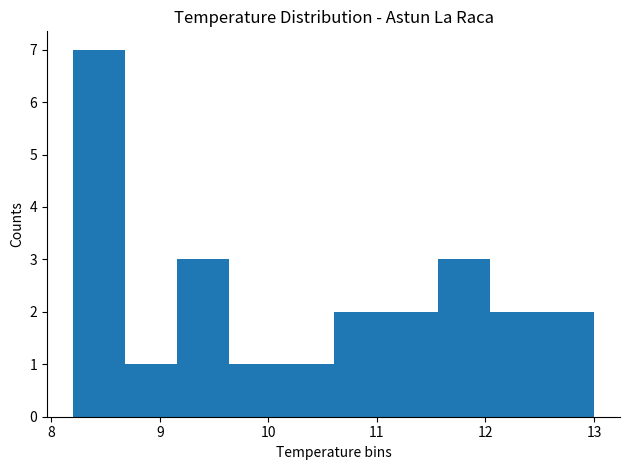

How tall is the bar that spans 10.12 to 10.60 on the x-axis? Neither the bar edges nor the heights are printed on the chart, so give them approximately, as read against the axes.

1